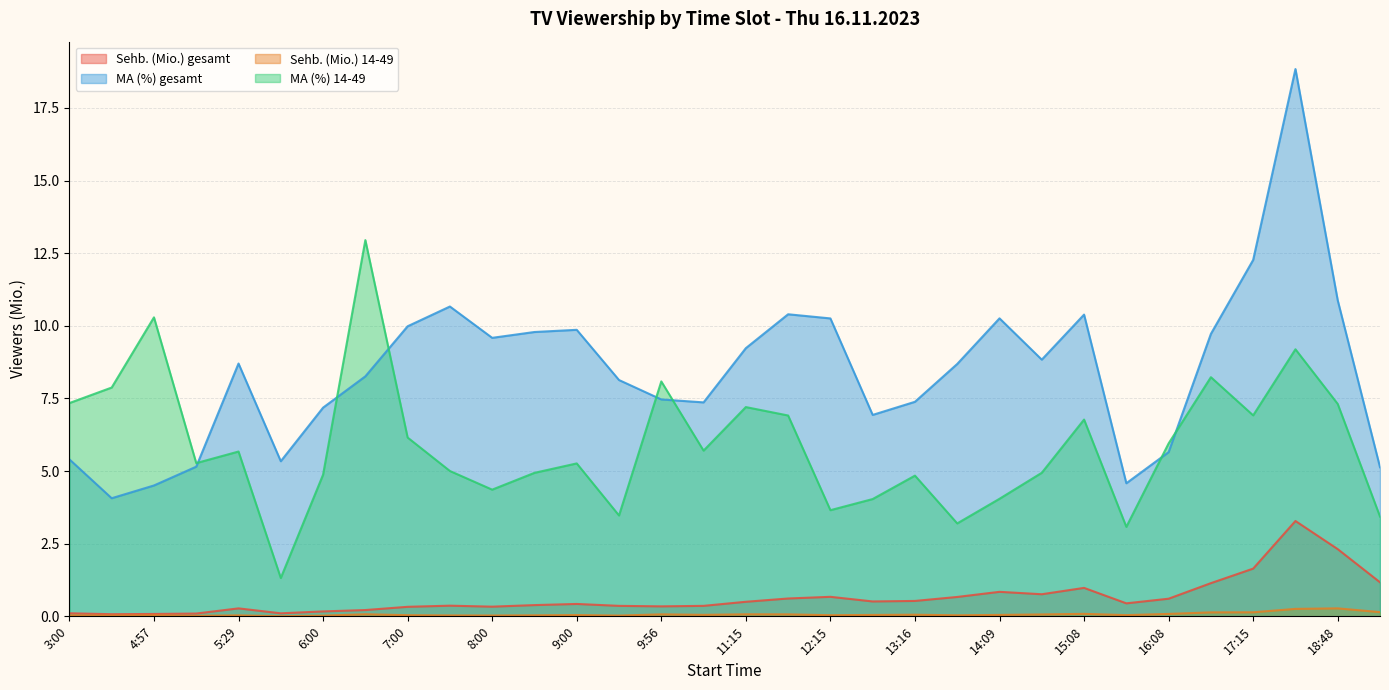

Reading left to right, extract all data points from this chart.

Sehb. (Mio.) gesamt: 0.1	0.1	0.1	0.1	0.3	0.1	0.2	0.2	0.3	0.4	0.3	0.4	0.4	0.4	0.3	0.4	0.5	0.6	0.7	0.5	0.5	0.7	0.8	0.8	1.0	0.4	0.6	1.1	1.6	3.3	2.3	1.2
MA (%) gesamt: 5.4	4.1	4.5	5.2	8.7	5.3	7.2	8.3	10.0	10.7	9.6	9.8	9.9	8.1	7.5	7.4	9.2	10.4	10.3	6.9	7.4	8.7	10.3	8.8	10.4	4.6	5.7	9.7	12.3	18.8	10.9	5.1
Sehb. (Mio.) 14-49: 0.0	0.0	0.0	0.0	0.0	0.0	0.0	0.1	0.0	0.0	0.0	0.0	0.0	0.0	0.1	0.1	0.1	0.1	0.0	0.0	0.1	0.0	0.0	0.1	0.1	0.0	0.1	0.1	0.1	0.3	0.3	0.1
MA (%) 14-49: 7.3	7.9	10.3	5.3	5.7	1.3	4.9	13.0	6.2	5.0	4.4	4.9	5.3	3.5	8.1	5.7	7.2	6.9	3.7	4.0	4.8	3.2	4.0	4.9	6.8	3.1	6.0	8.2	6.9	9.2	7.3	3.4